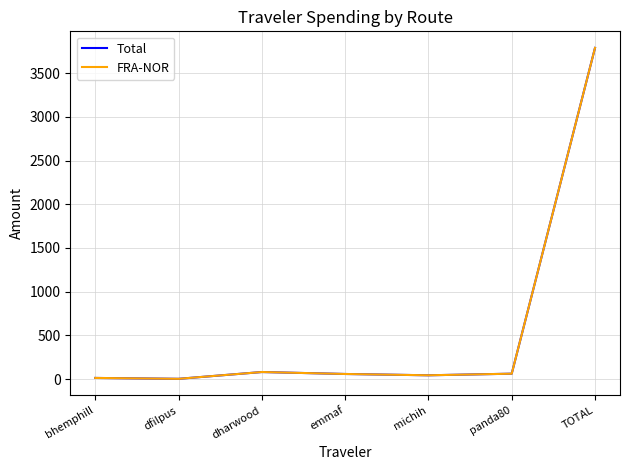

True or false: FRA-NOR has a value of 3788.5 at TOTAL.

True